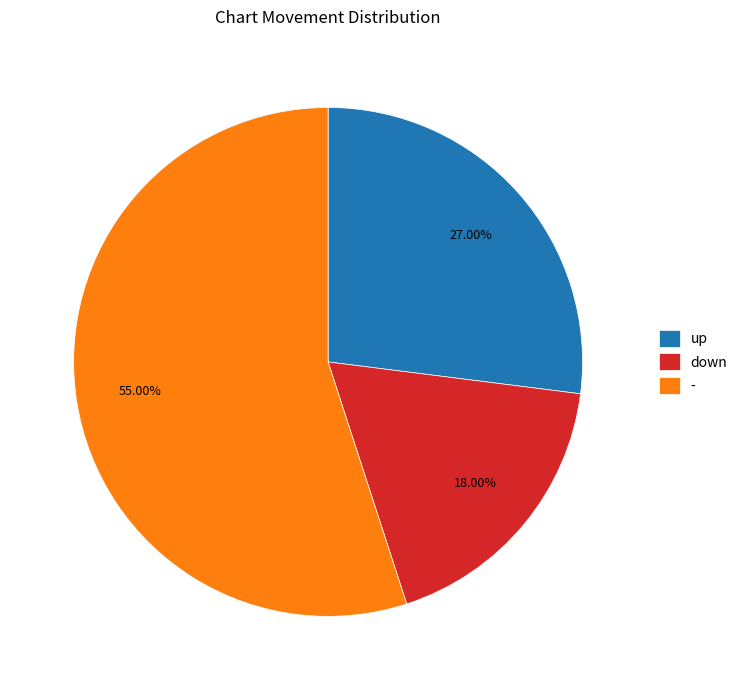

Between down and -, which is larger?

-